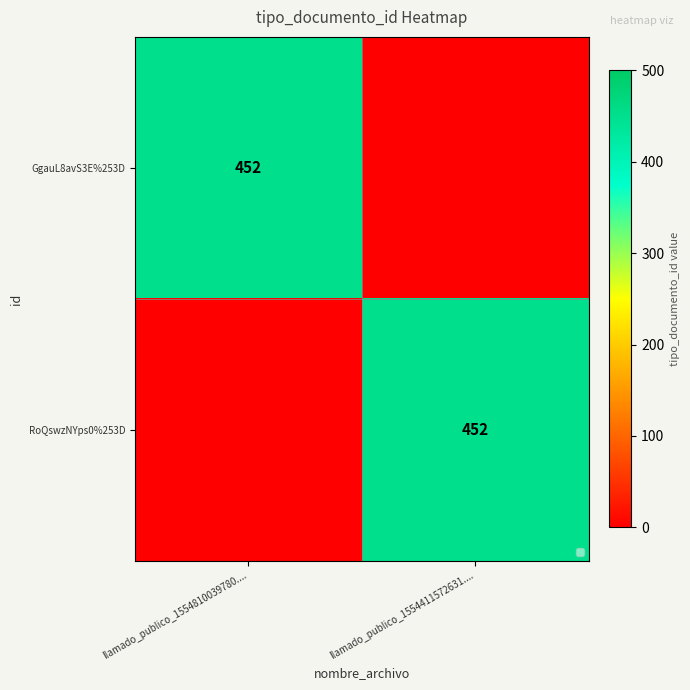

True or false: RoQswzNYps0%253D has a value of 452 at llamado_publico_1554411572631.....

True